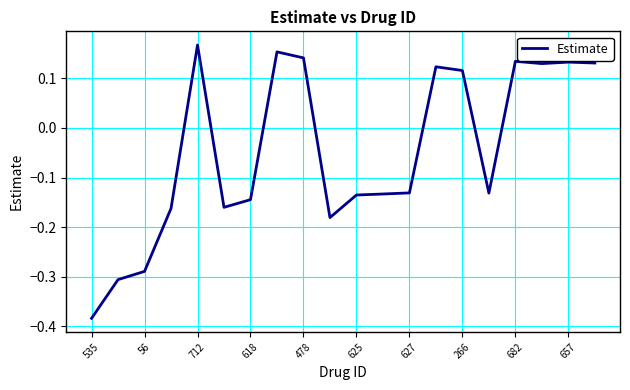

True or false: there are more than 2 points higher than both neighbors.

True